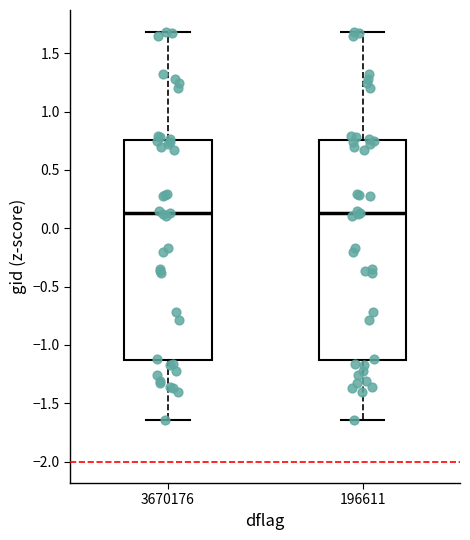

Where is the upper edge of the box at x = 3670176 on the y-axis? The values are not printed on the chart, so give them approximately, as read against the axis.

0.75